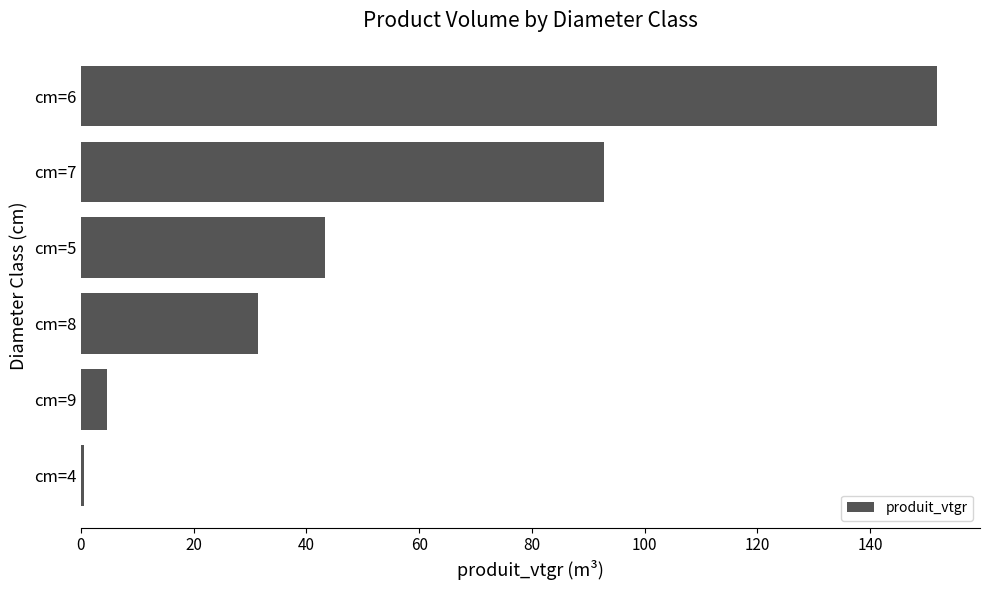

Which category has the lowest value across all series?

cm=4